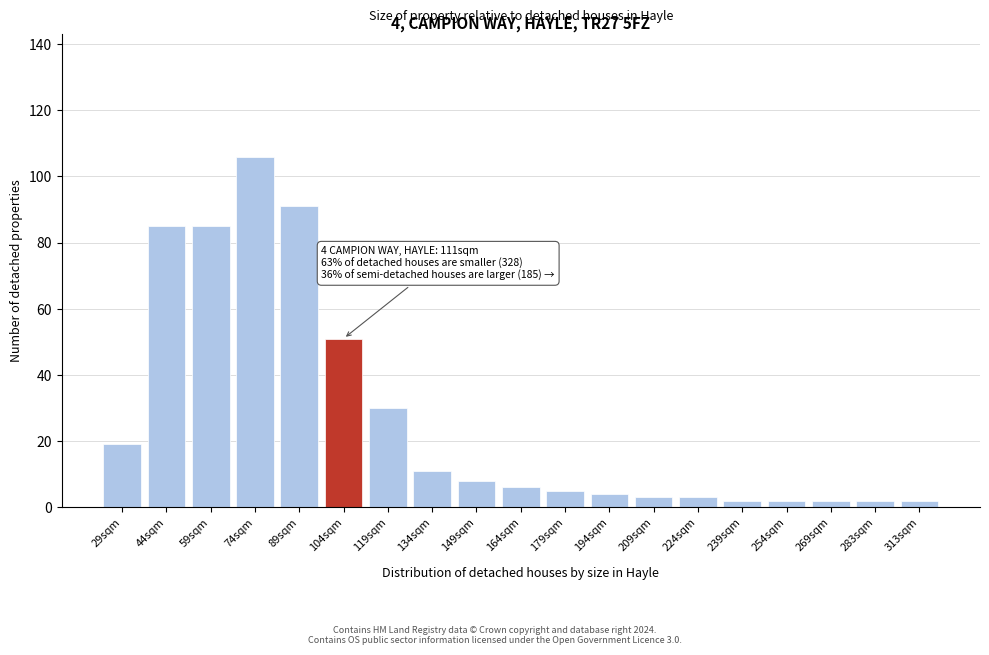

Reading left to right, what are all the values shown in this chart?

19	85	85	106	91	51	30	11	8	6	5	4	3	3	2	2	2	2	2